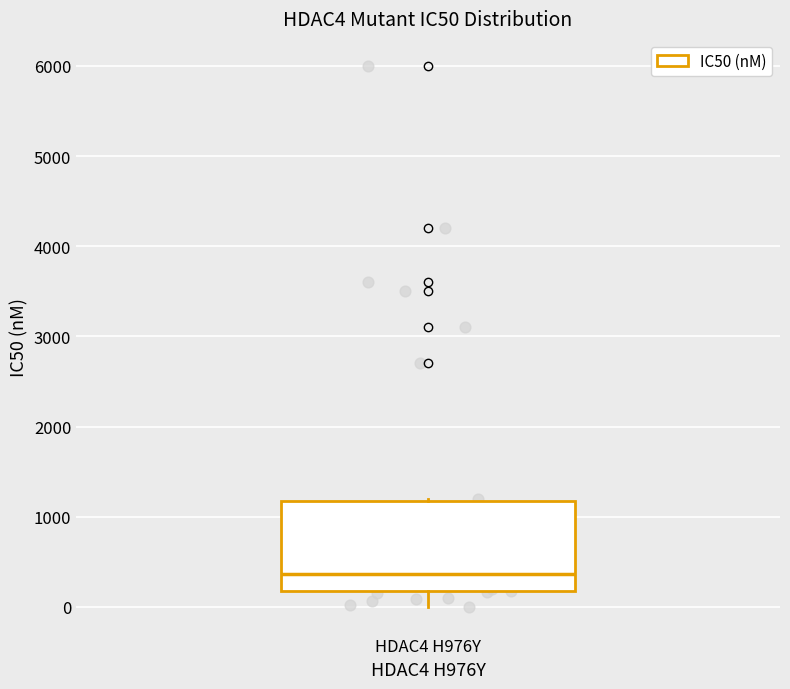

Transcribe this box plot: give where the median line is, the range the box spans, and where the two whiskers end, as read against the y-axis. The values are not printed on the chart, so give them approximately, as read against the axis.

median 400, box 200 to 1200, whiskers 0 to 1200